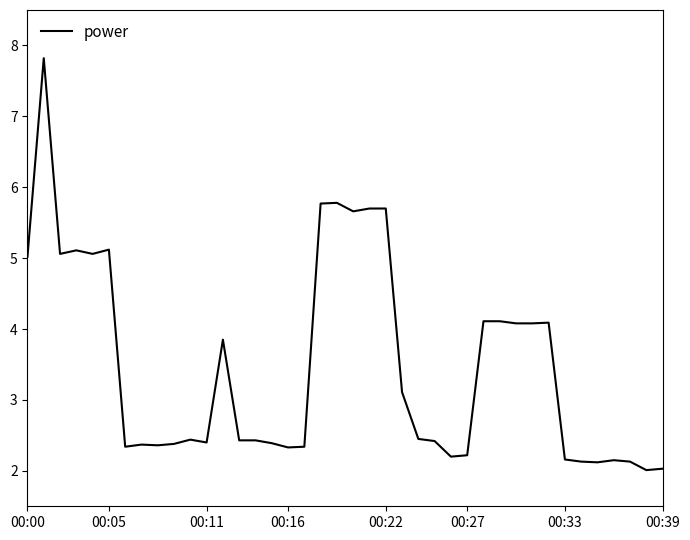

What is the greatest value displayed?

7.8